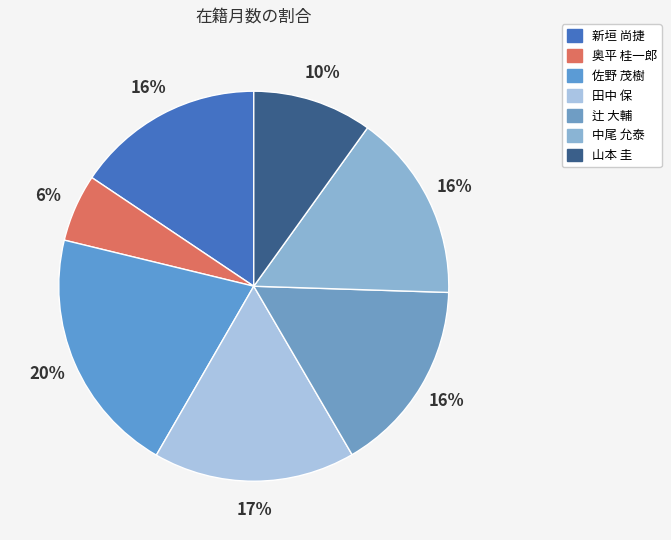

How many slices are in this pie chart?

7